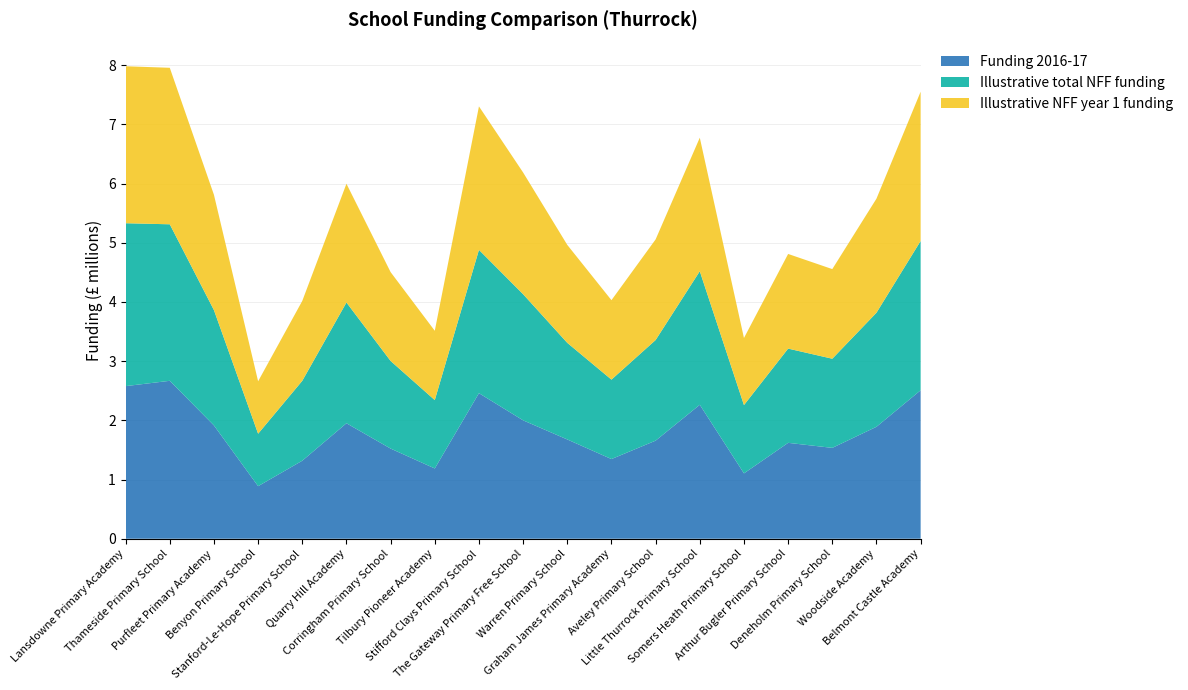

Reading right to left, list all the values displayed in this chart.

Funding 2016-17: 2508000	1891000	1535000	1620000	1104000	2263000	1657000	1346000	1677000	2000000	2459000	1187000	1523000	1951000	1318000	888000	1914000	2668000	2578000
Illustrative total NFF funding: 2522000	1927000	1506000	1592000	1154000	2256000	1700000	1342000	1632000	2131000	2421000	1155000	1480000	2040000	1350000	886000	1948000	2644000	2752000
Illustrative NFF year 1 funding: 2522000	1927000	1514000	1599000	1133000	2256000	1700000	1342000	1655000	2056000	2424000	1171000	1501000	2006000	1350000	886000	1948000	2644000	2652000